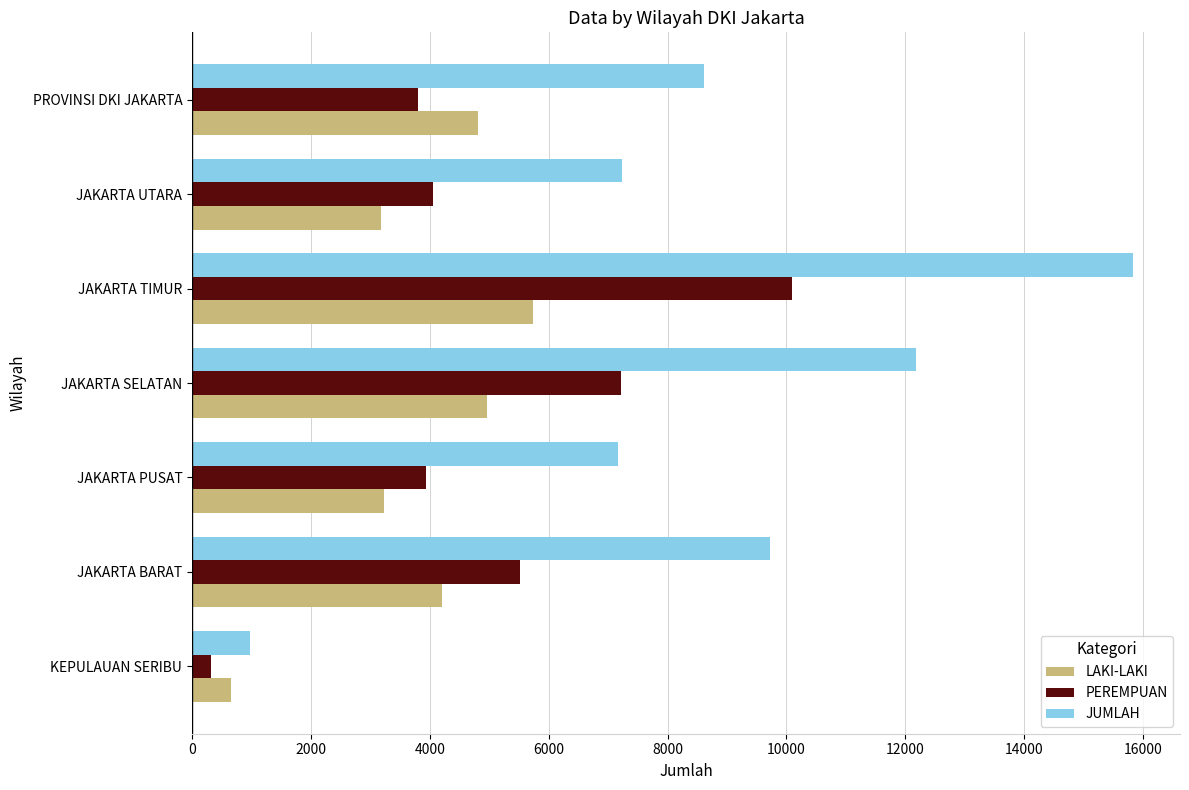

Read the LAKI-LAKI value at JAKARTA BARAT, to the nearest 50.

4200